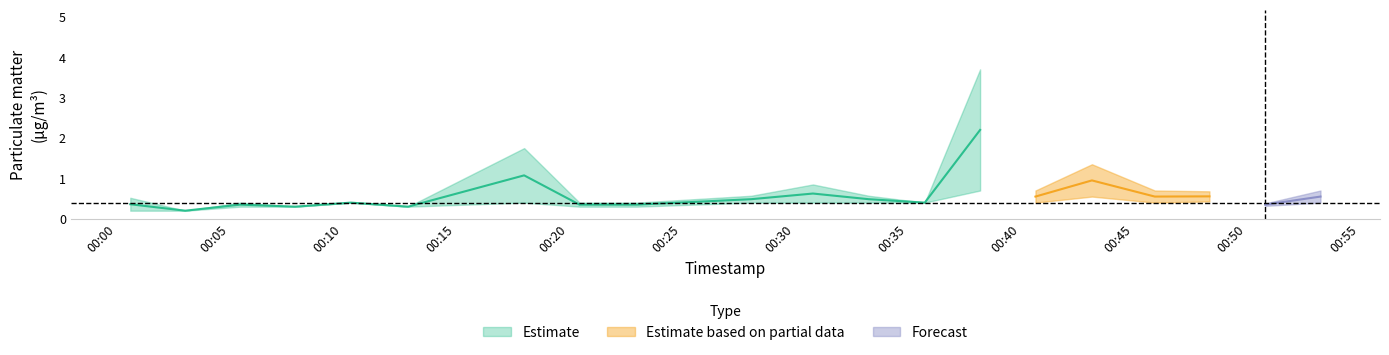

At which category does P2 reach its first local peak?

4